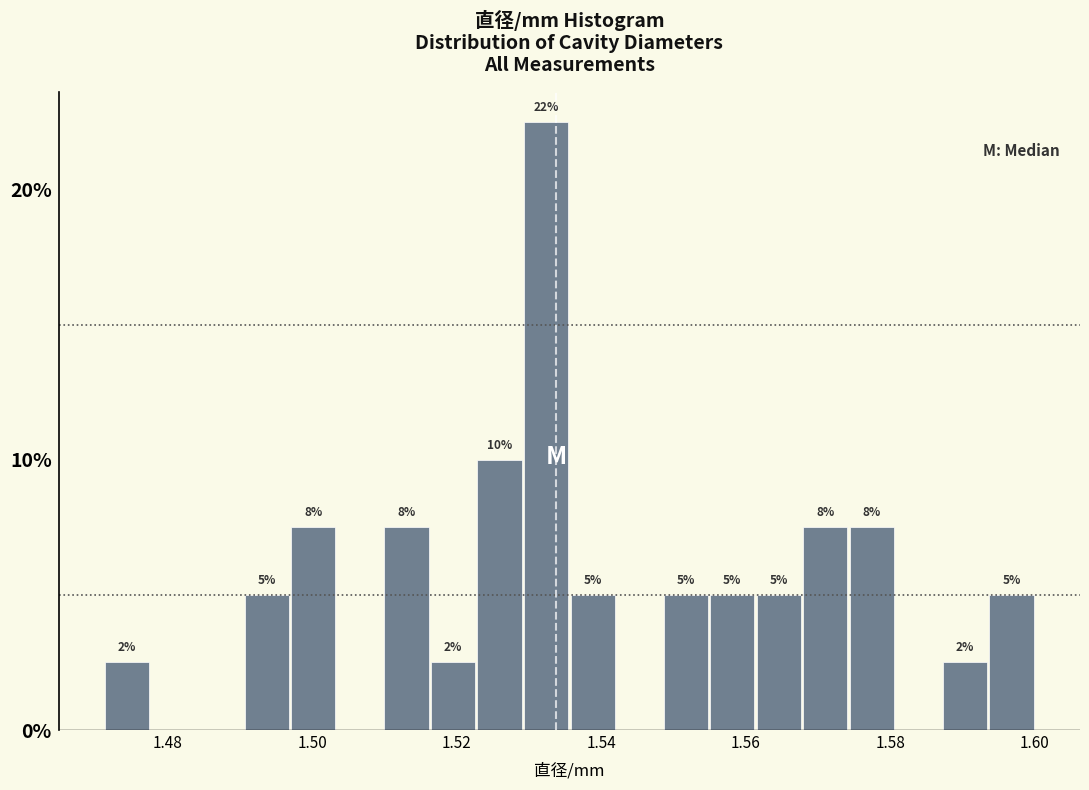

Read against the x-axis, roughly where is the centre of the tallest bar?

1.532